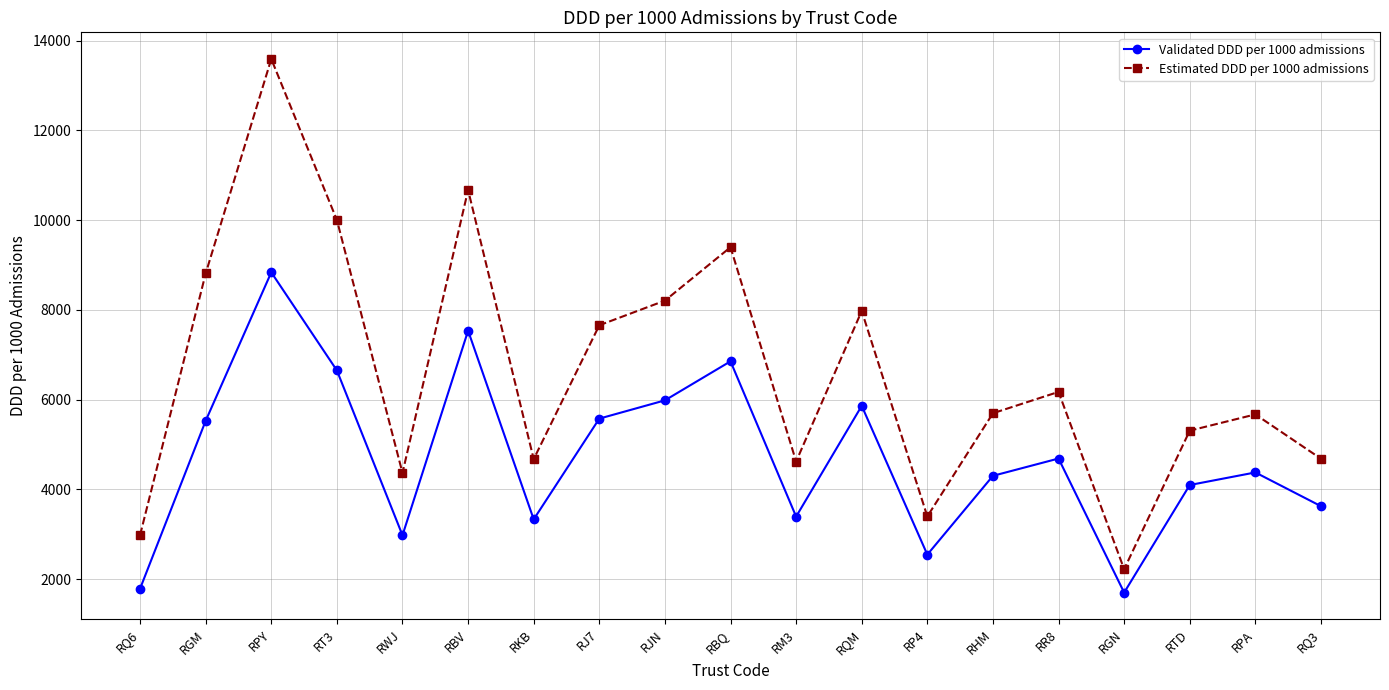

Where is Estimated DDD per 1000 admissions nearest to the value 7906?

RQM